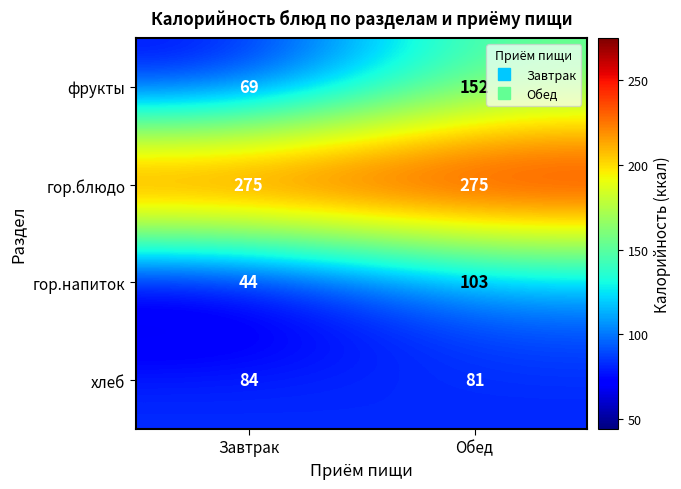

True or false: гор.напиток has a value of 44 at Завтрак.

True